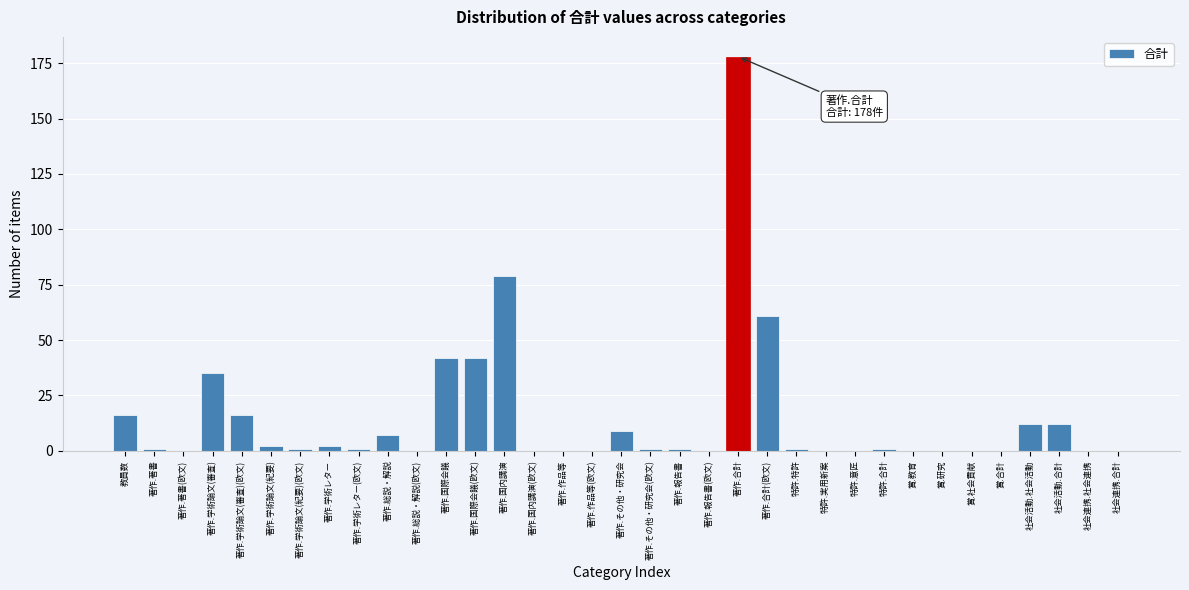

What is the maximum value shown in the chart?

178